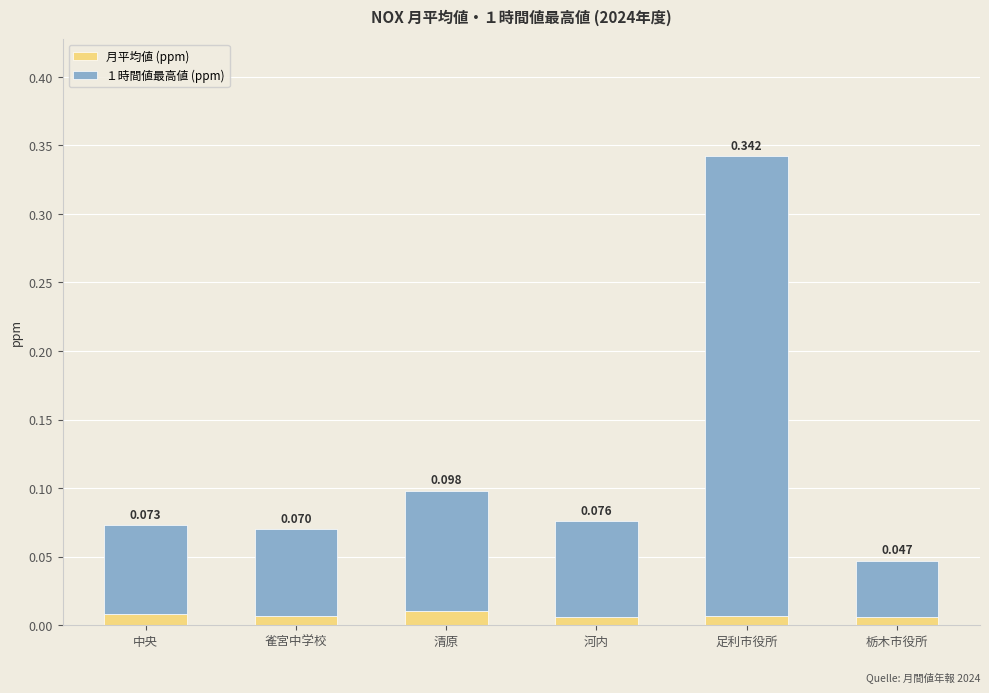

Are the bars grouped side by side (vs. stacked)?

No